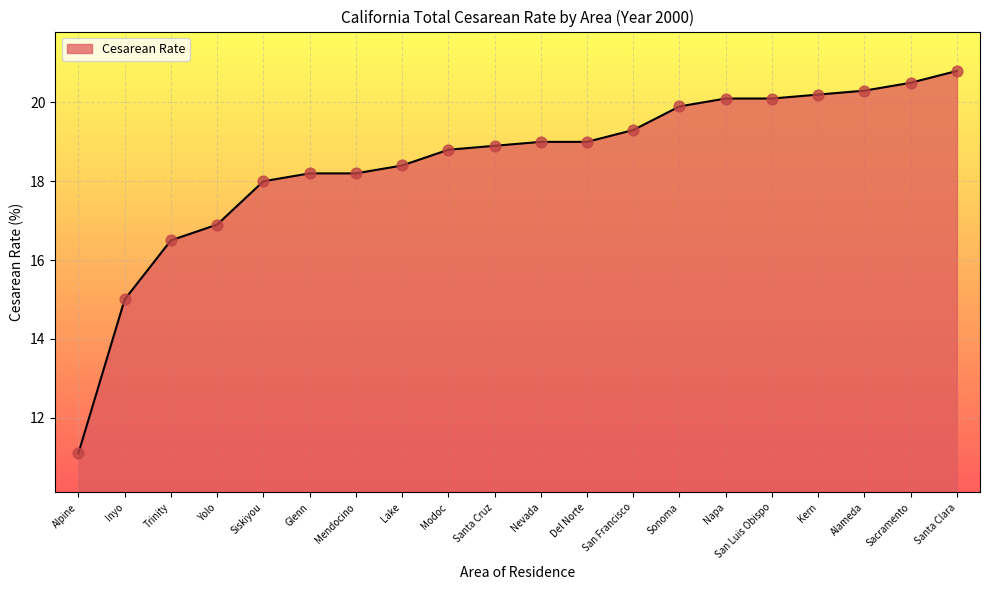

What is the ratio of the value at Mendocino to the value at Alpine?

1.6